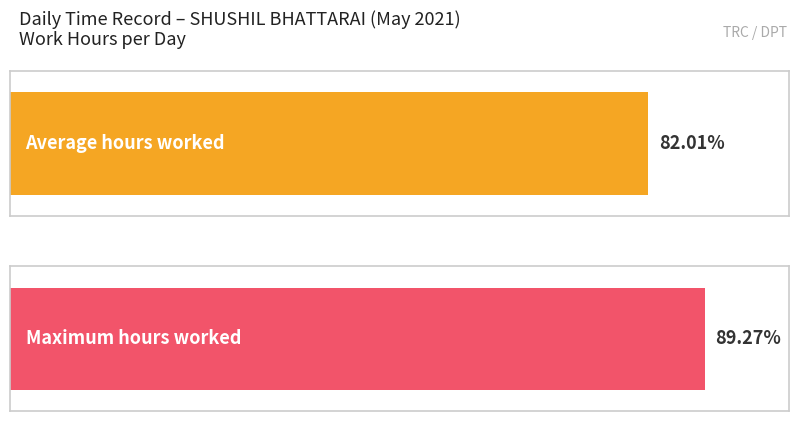

True or false: the data shows 17.6 at 23.

False